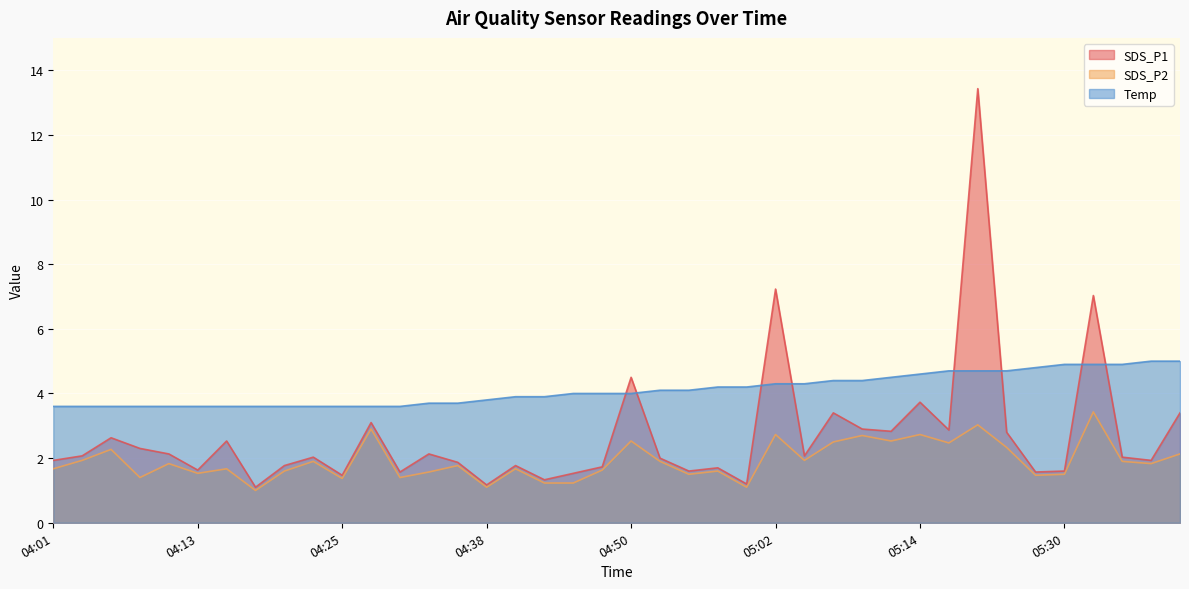

At which label does SDS_P2 reach its minimum?

04:18